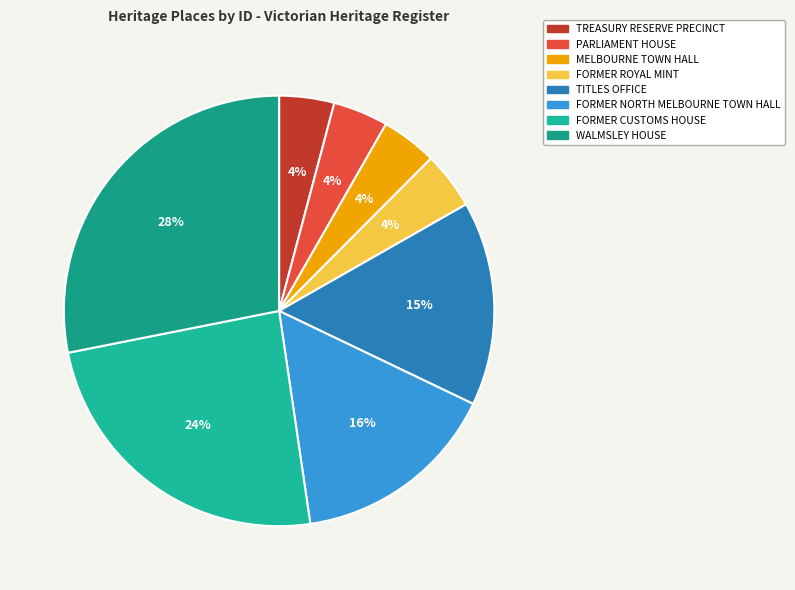

Is it true that FORMER NORTH MELBOURNE TOWN HALL is 16% of the pie?

True